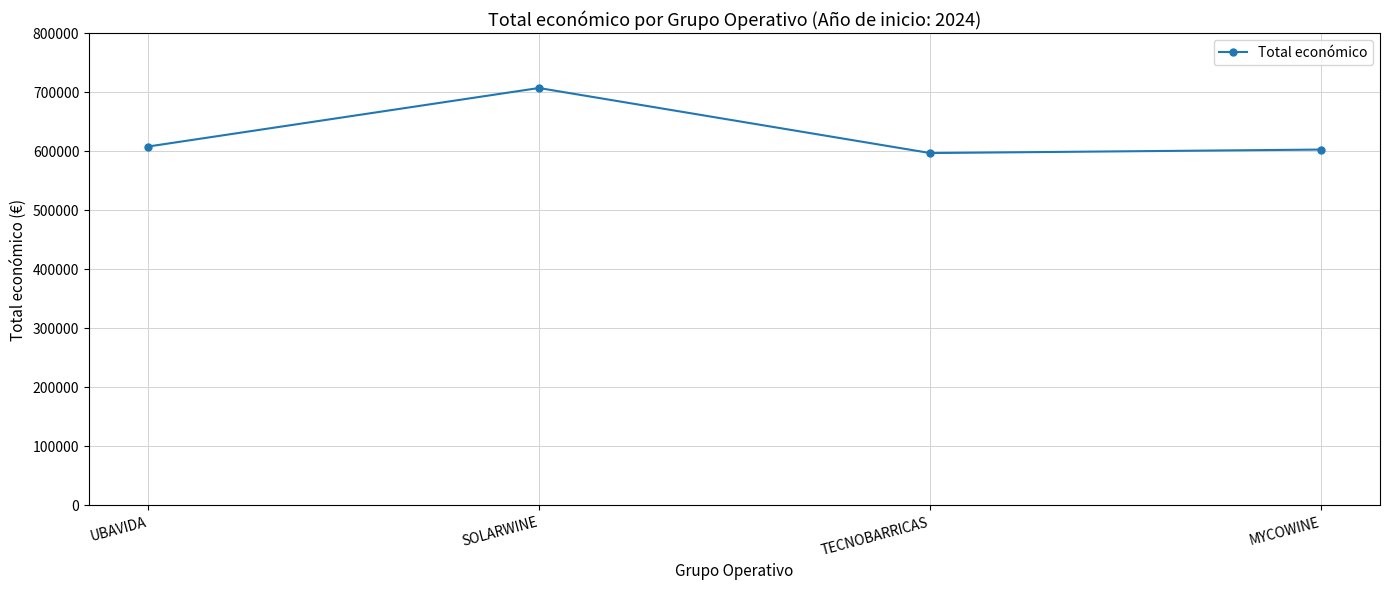

What is the greatest value displayed?

706697.0